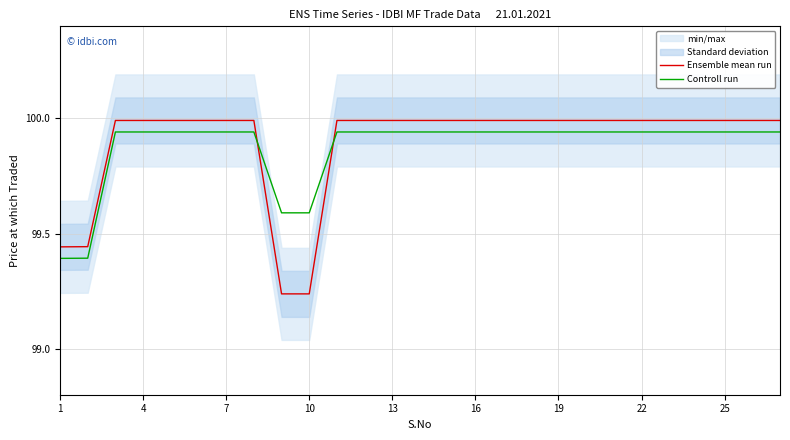

How many times do Controll run and Ensemble mean run cross each other?

2